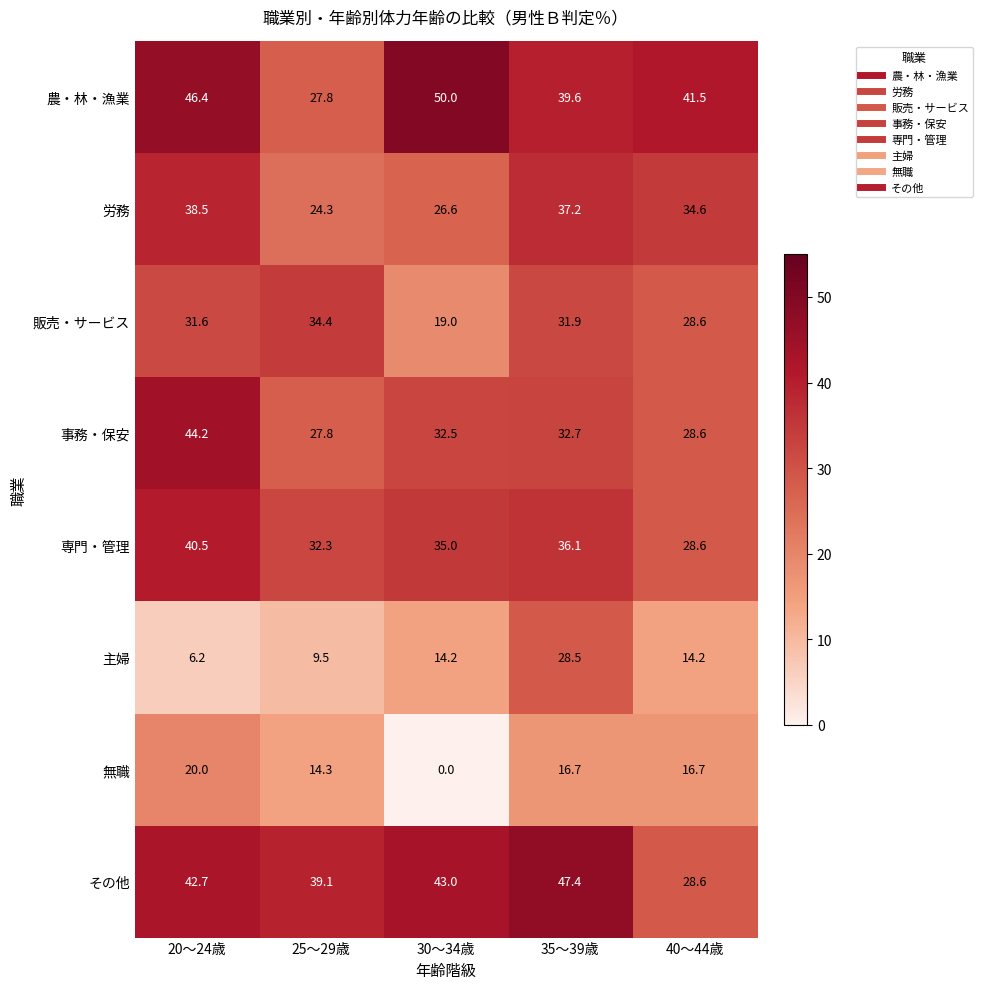

How many data points does each series have?

5